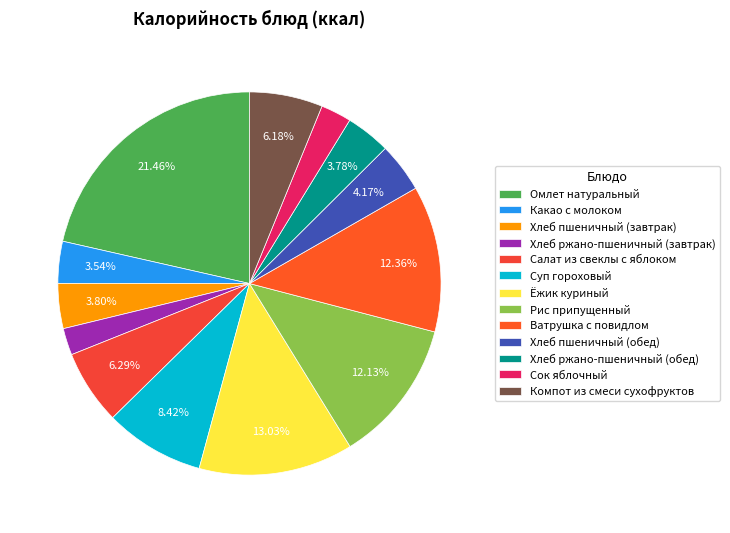

Is Омлет натуральный the majority of the pie?

No